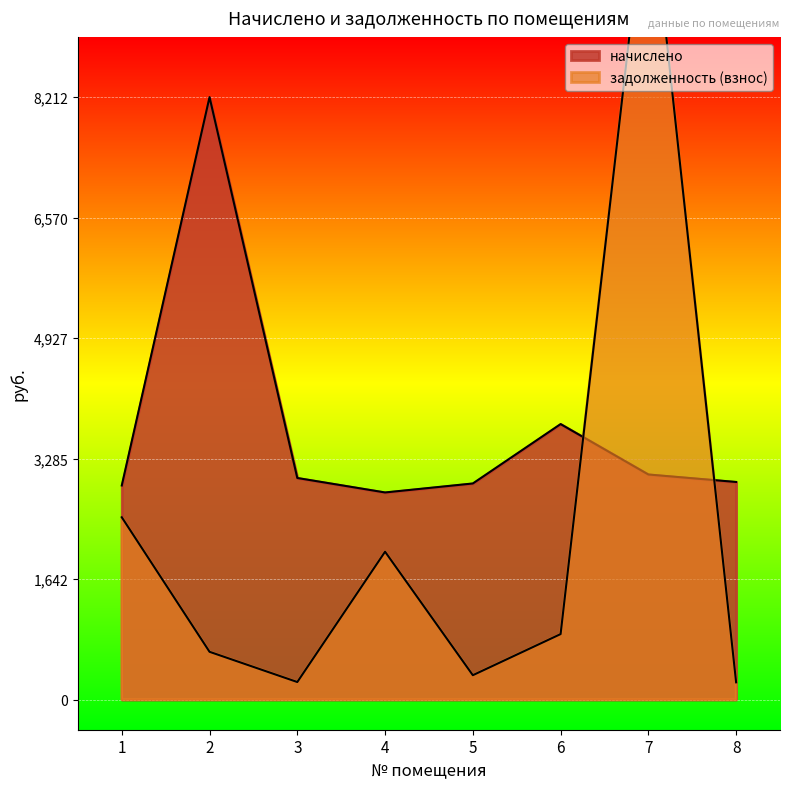

How many intersections are there between задолженность (взнос) and начислено?

2